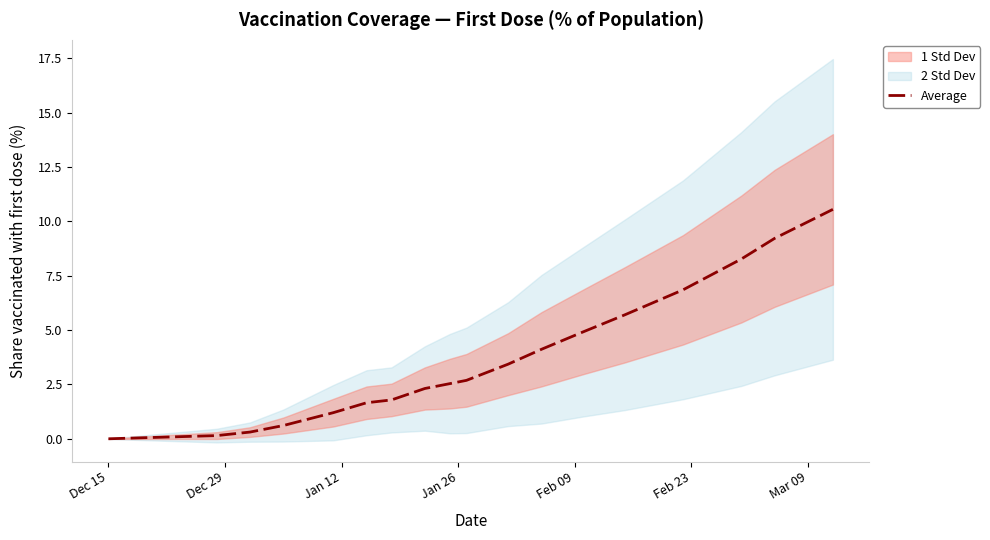

What is the greatest value displayed?

10.5